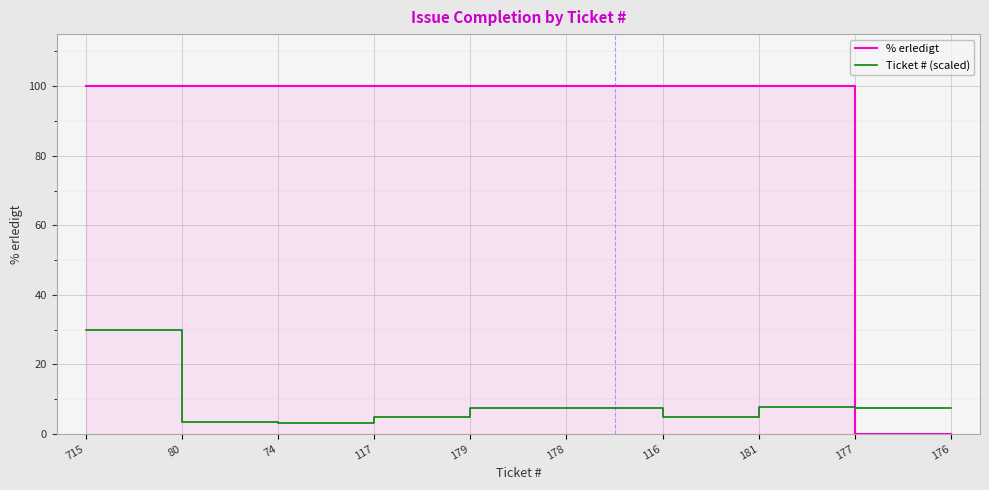

Is the value of % erledigt at 117 greater than the value of Ticket # (scaled) at 181?

Yes